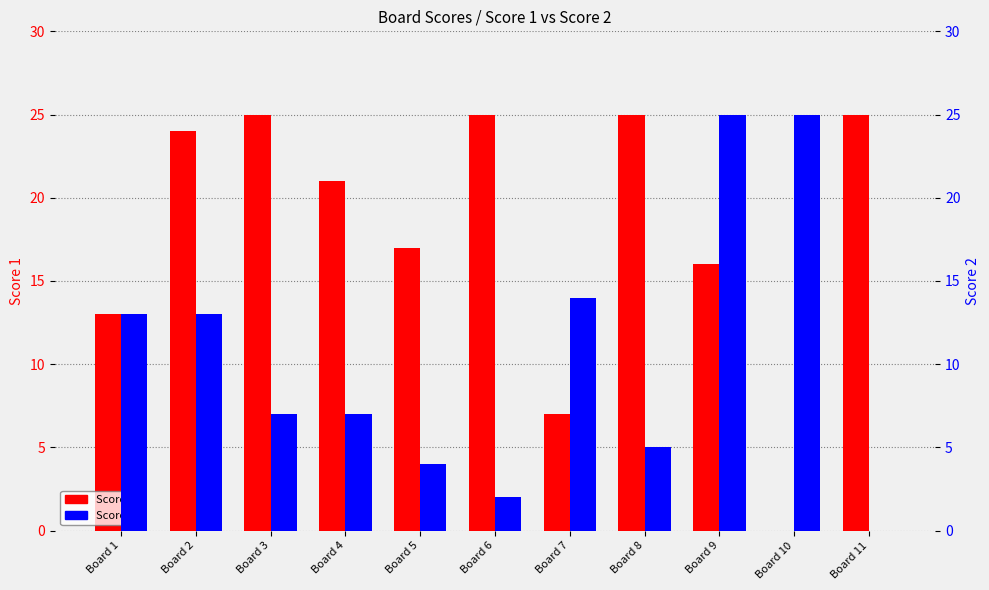

How many bars are there in each group?

2